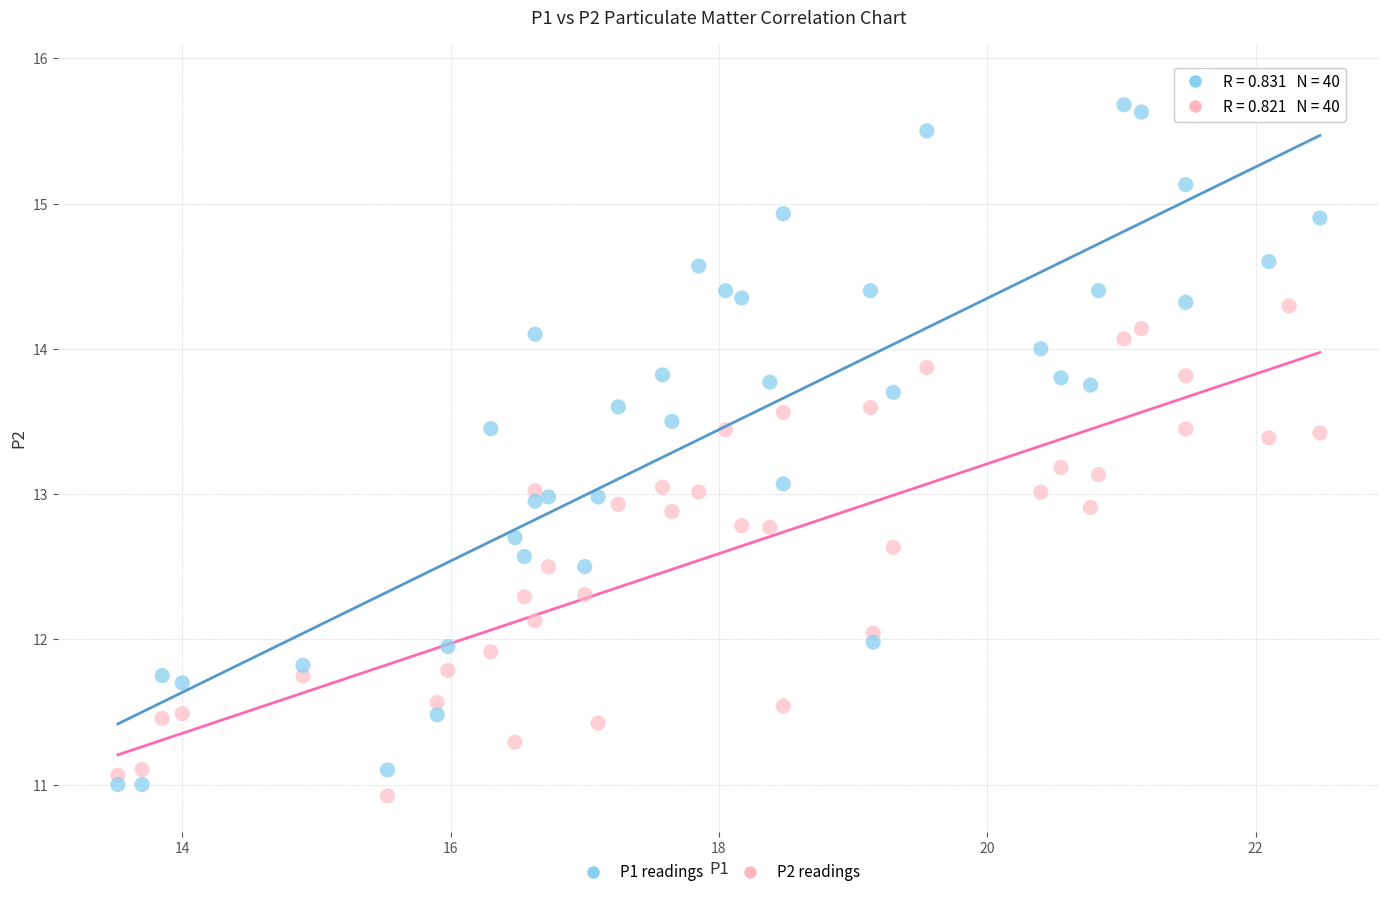

Which series reaches the minimum Y coordinate?

P2 readings